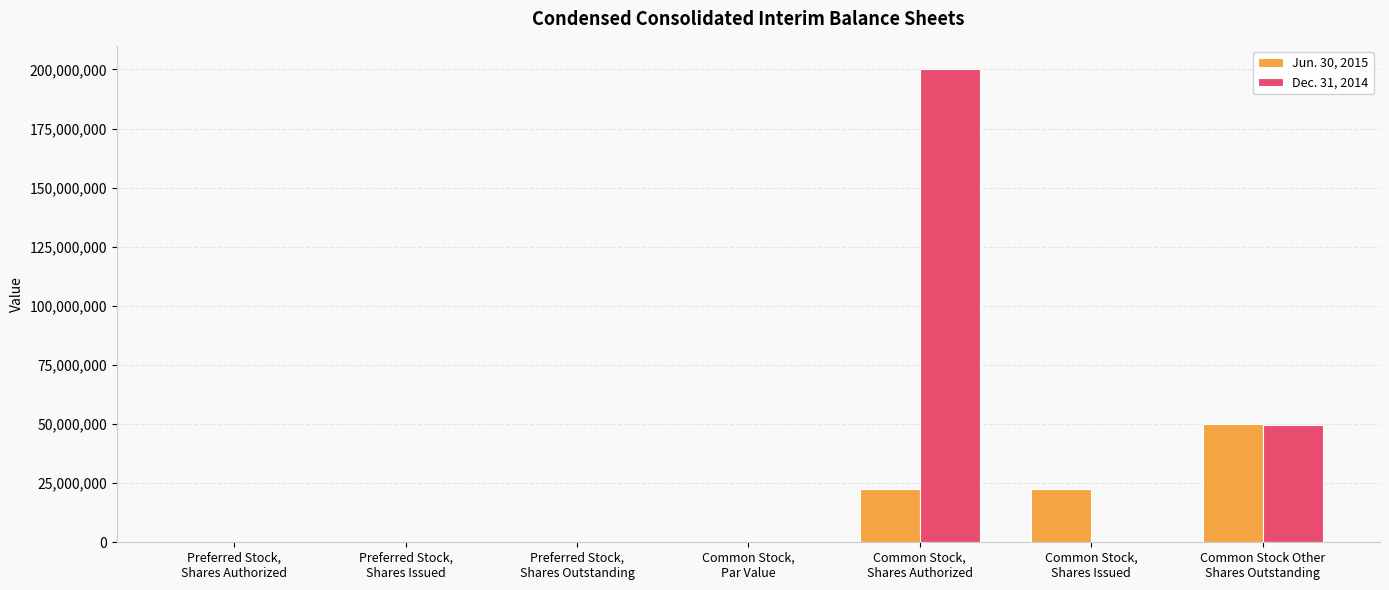

Which series has the largest total across all categories?

Dec. 31, 2014